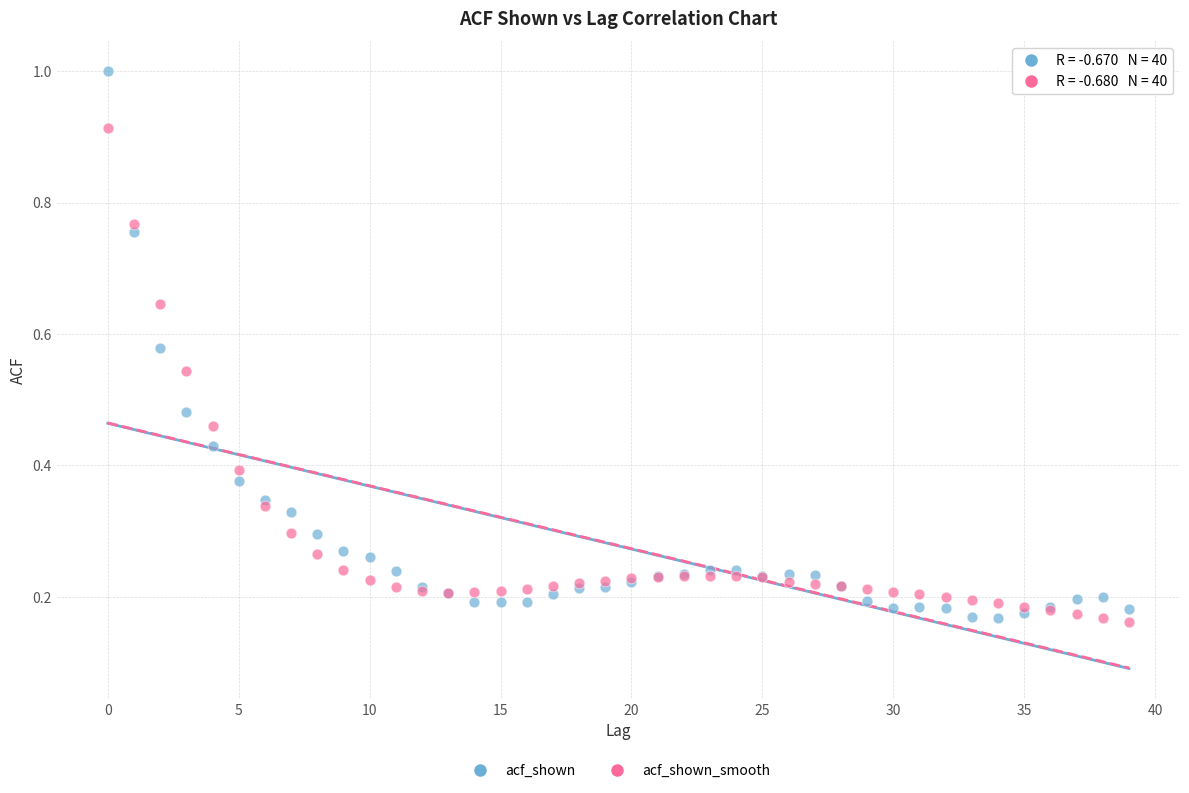

Which series has the largest Y range (max minus min)?

acf_shown